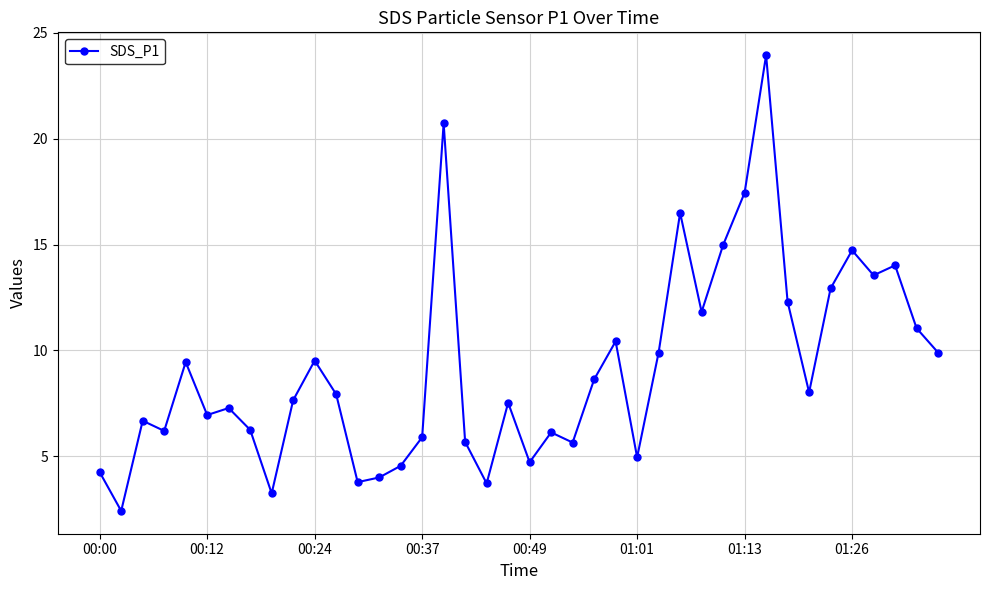

Does the chart display data point markers on the line(s)?

Yes